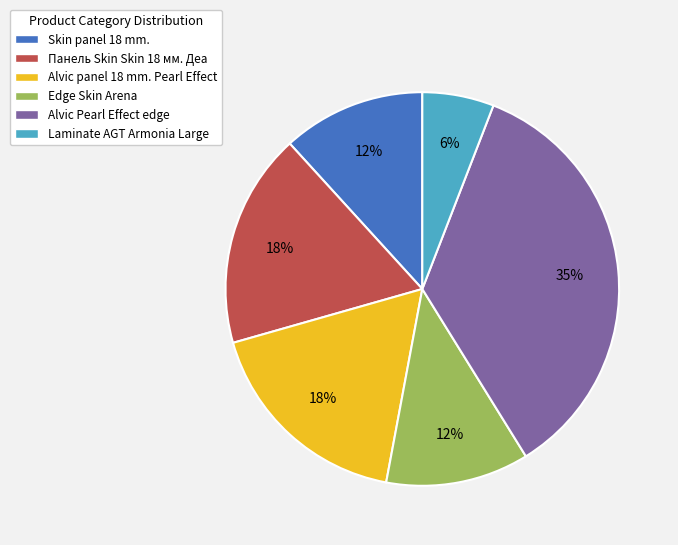

What percentage is the Alvic panel 18 mm. Pearl Effect slice, to the nearest percent?

18%